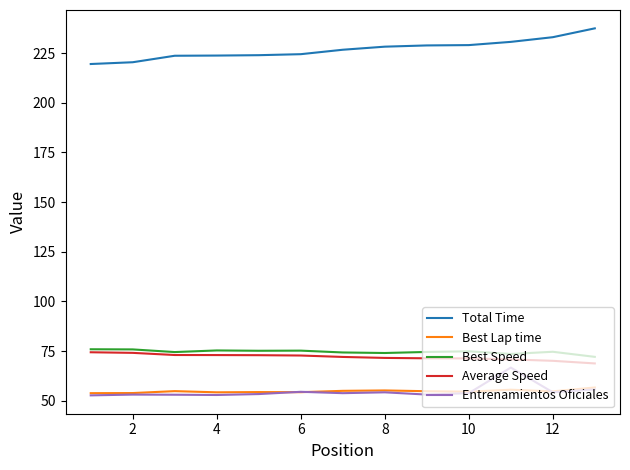

What is the difference between the maximum and minimum values in the Total Time series?

18.0